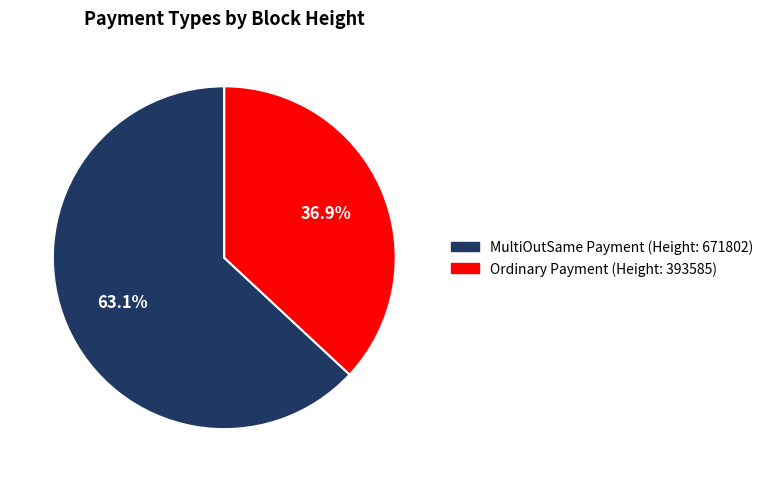

Is there any slice that represents more than half of the pie?

Yes